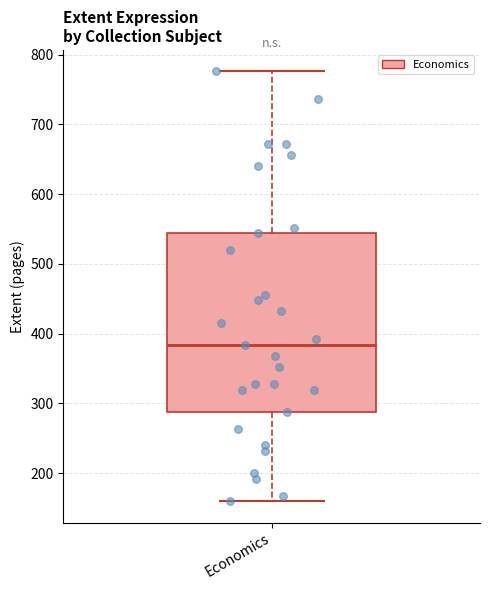

Read this box plot against the y-axis: the position of the median line, the range covered by the box, and the ends of both whiskers. The values are not printed on the chart, so give them approximately, as read against the axis.

median 380, box 290 to 540, whiskers 160 to 780